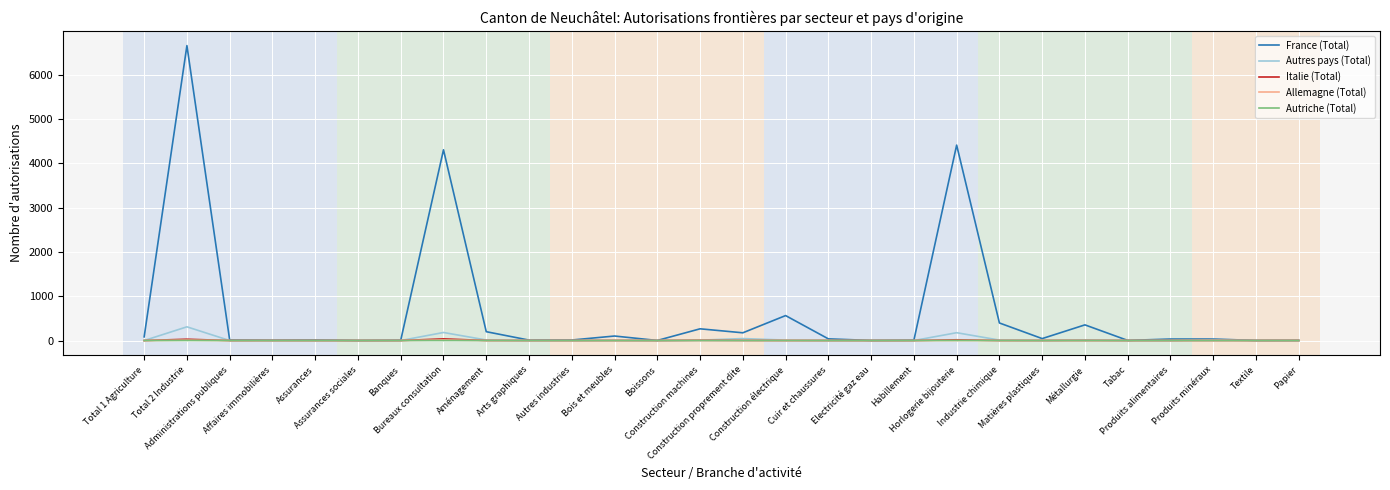

Where is France (Total) nearest to the value 3332?

Bureaux consultation